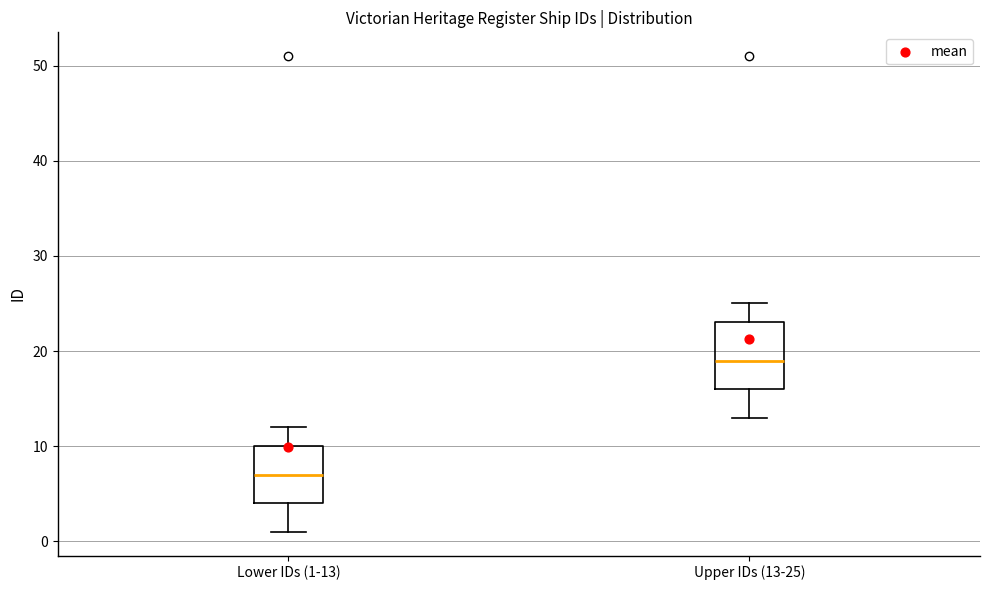

Where is the upper edge of the box for Upper IDs (13-25) on the y-axis? The values are not printed on the chart, so give them approximately, as read against the axis.

23